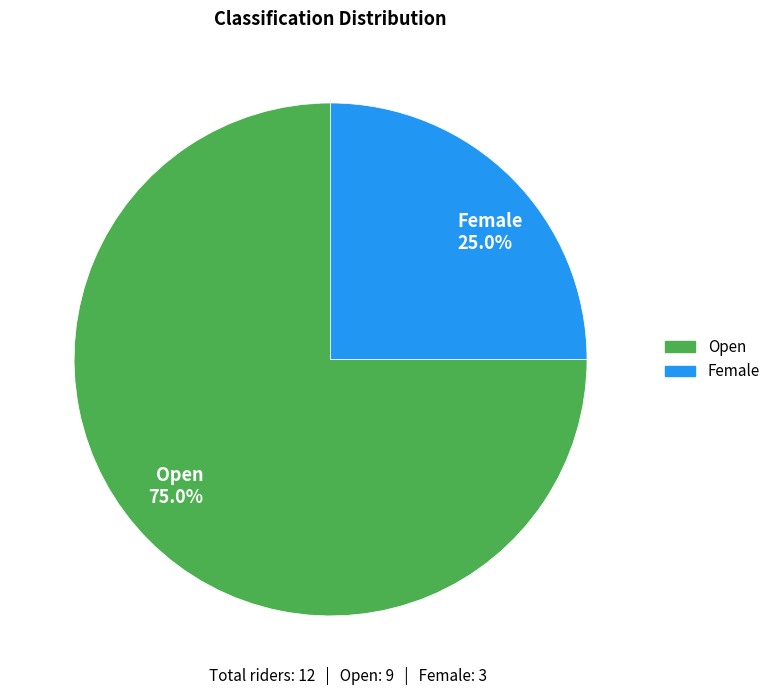

To the nearest percent, what percentage of the pie is Female?

25%